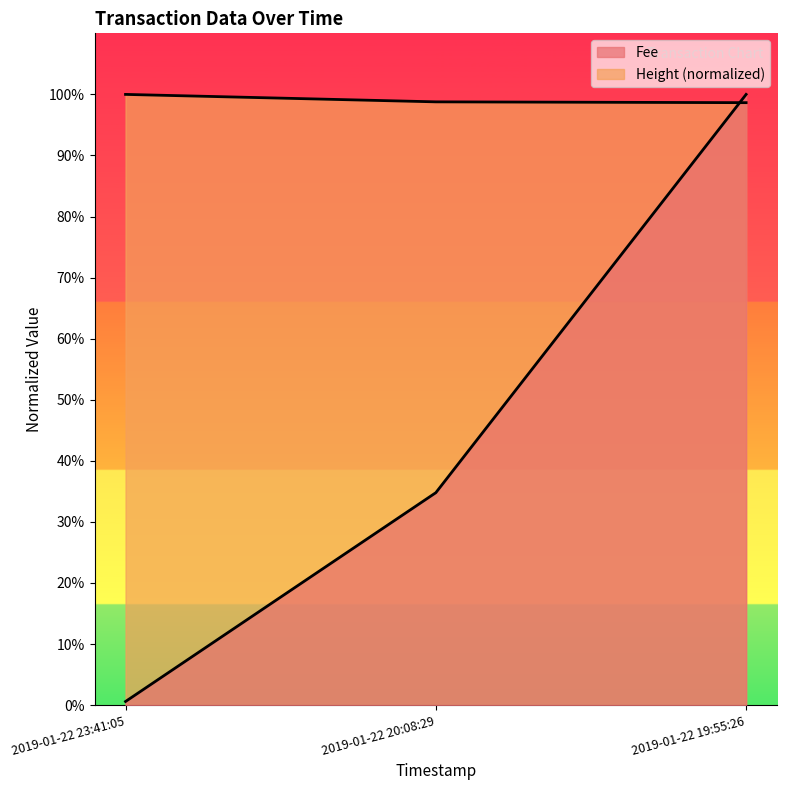

How many series are shown in this chart?

2